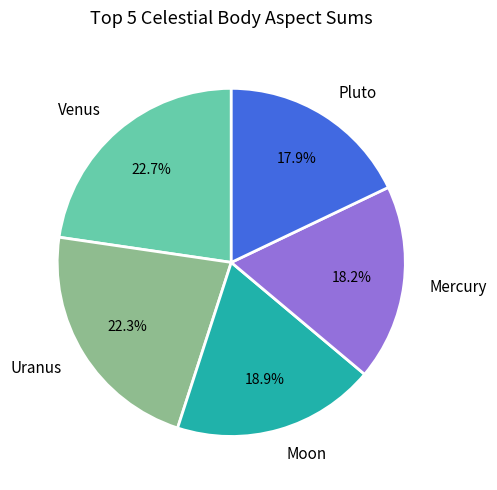

To the nearest percent, what portion does Uranus represent?

22%